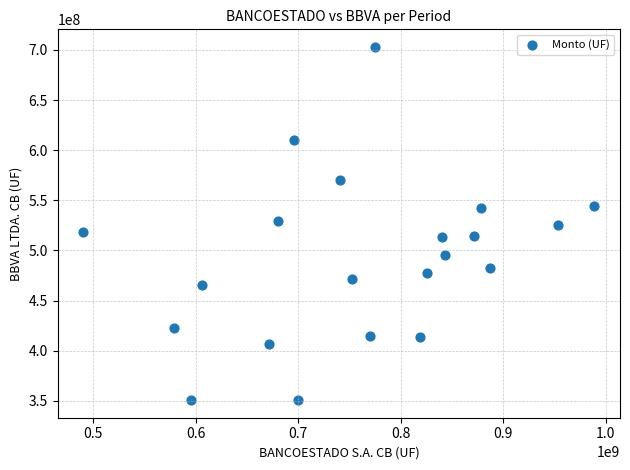

What is the range of X values (max minus min)?

498657442.5